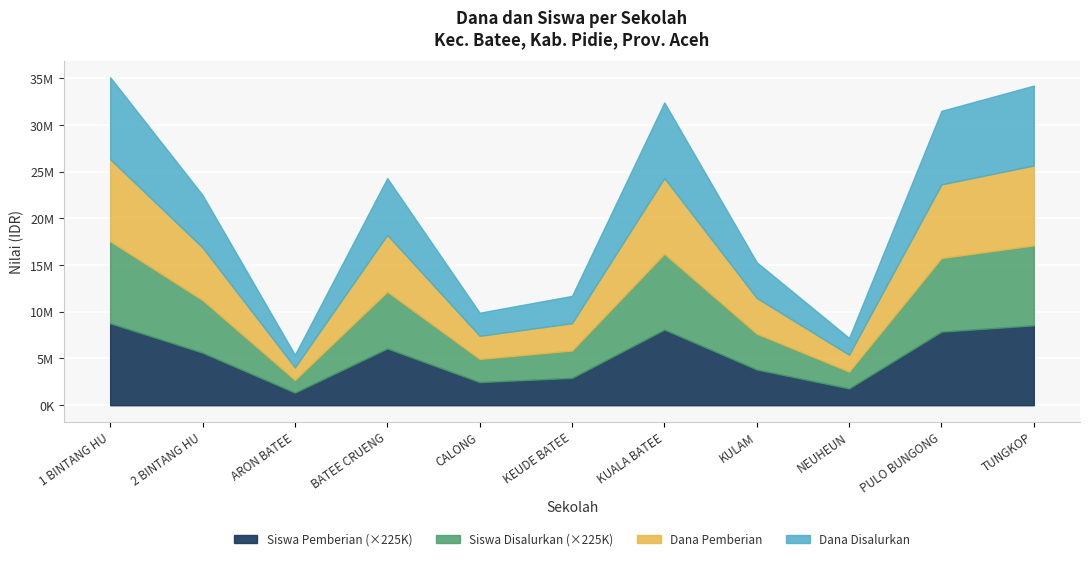

Does the chart display data point markers on the line(s)?

No